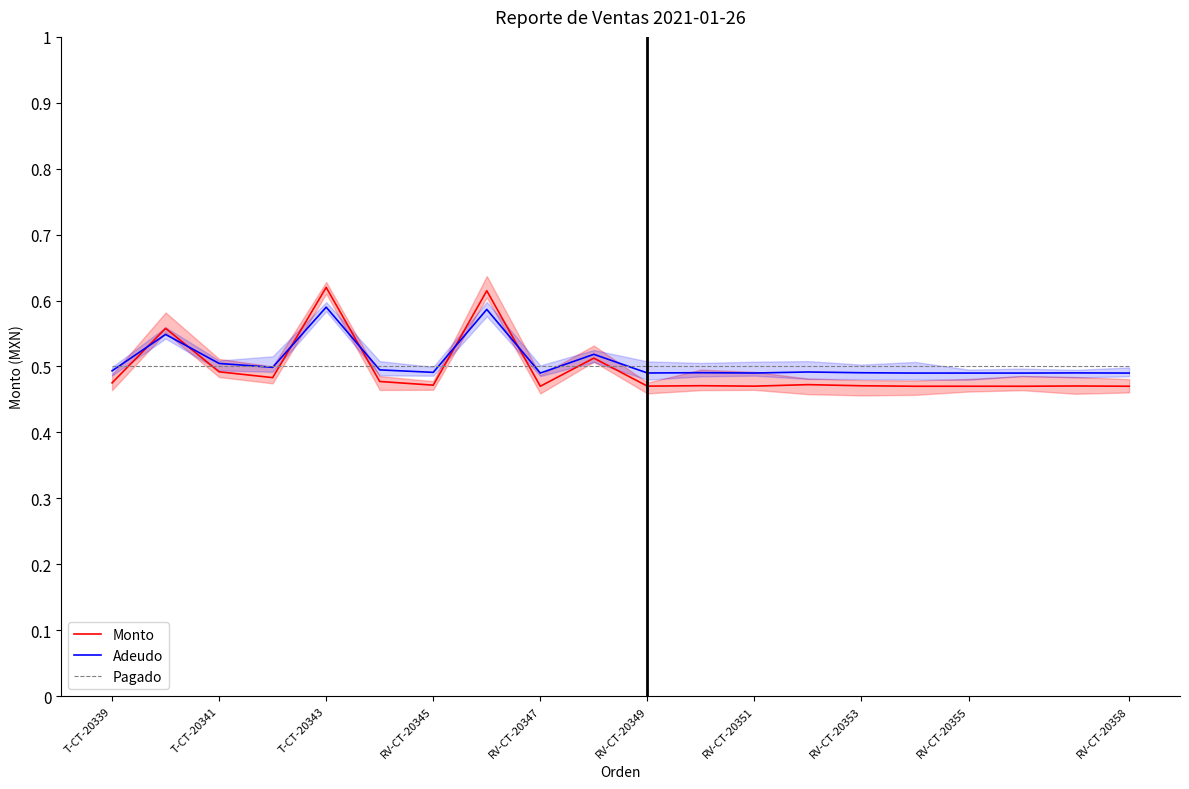

What is the value of the Adeudo point at the 16th from the left?

0.5